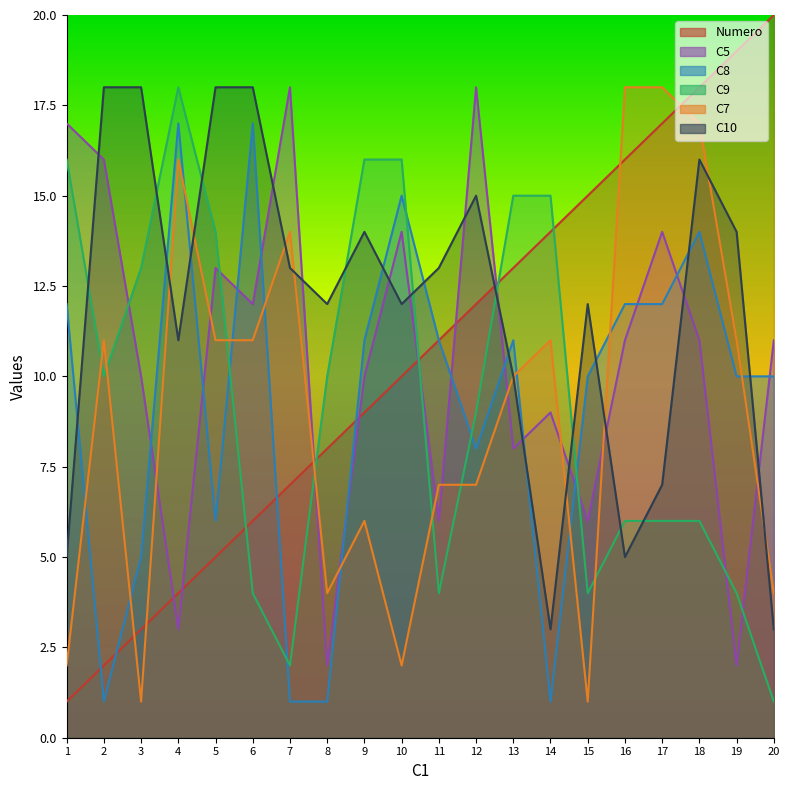

How many data points does each series have?

20